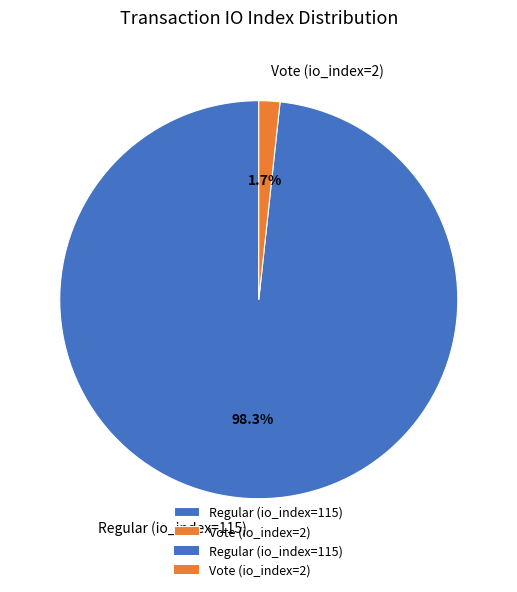

Which category has the biggest portion of the pie?

Regular (io_index=115)